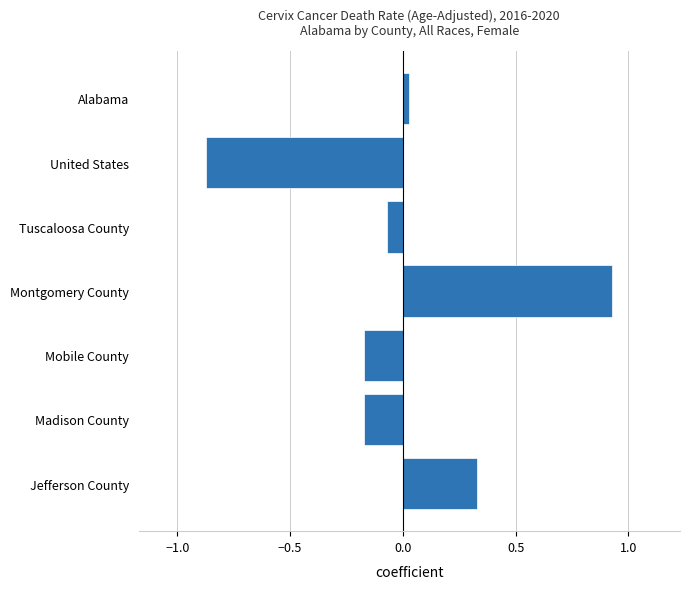

How many categories are shown in the chart?

7